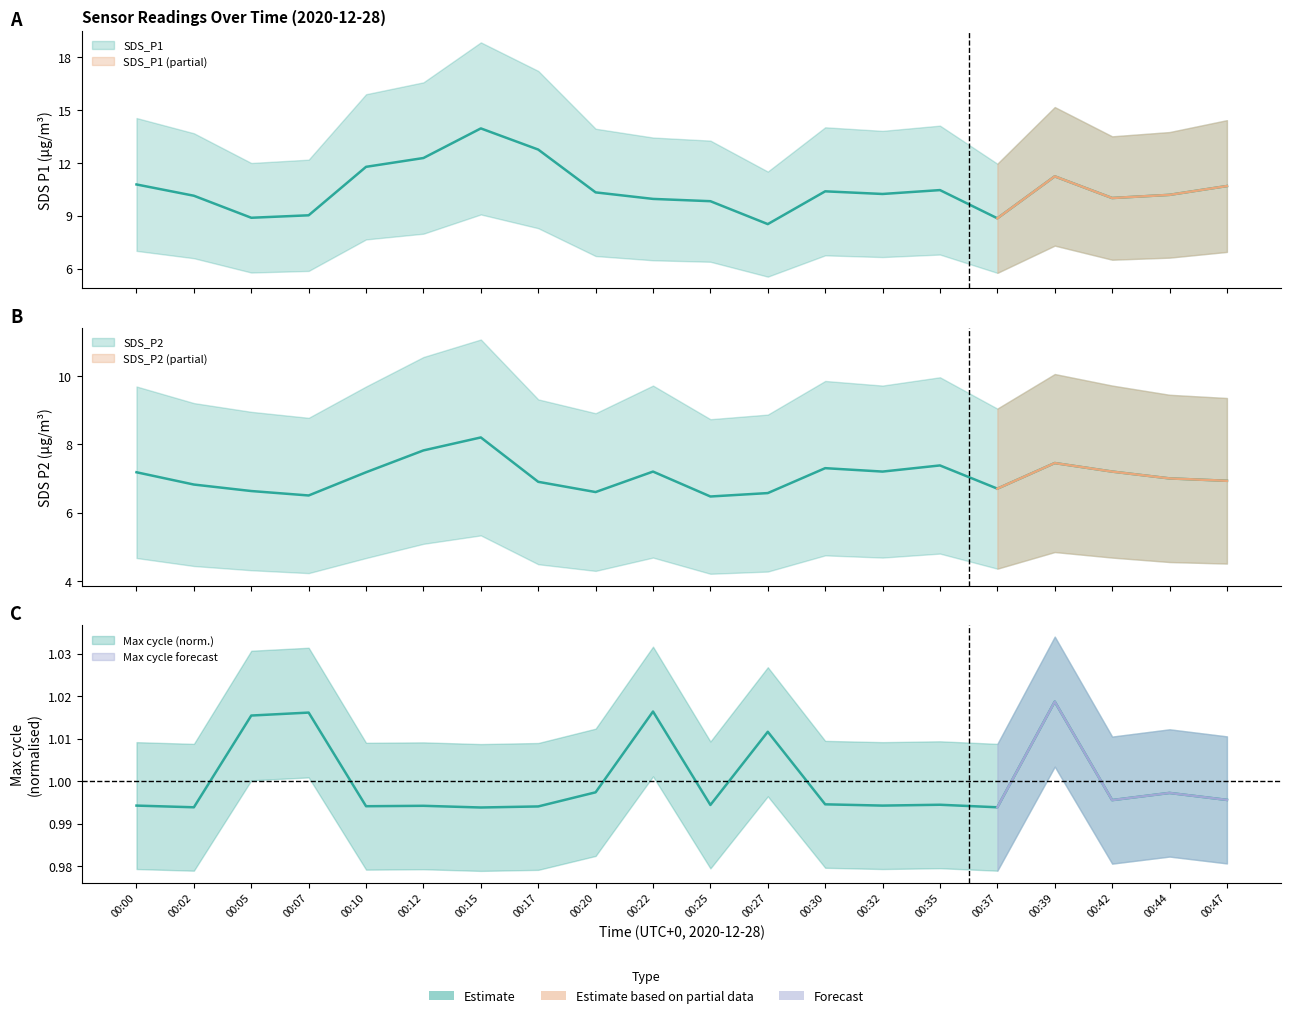

Is this an area chart (filled region under the line)?

No